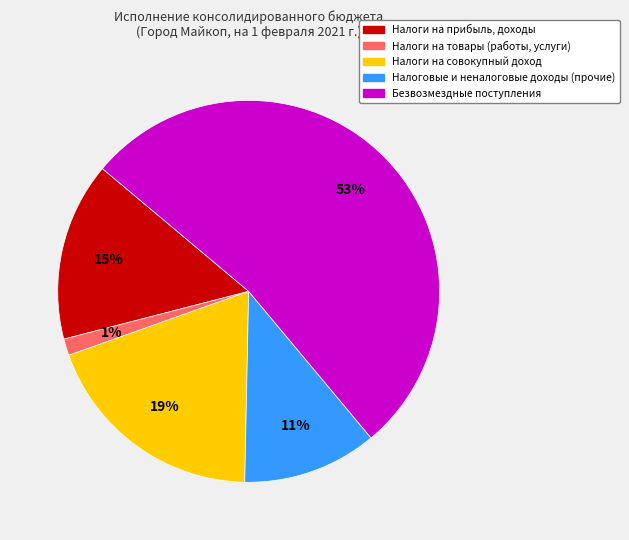

Rank the categories by value from lowest to highest.

Налоги на товары (работы, услуги), Налоговые и неналоговые доходы (прочие), Налоги на прибыль, доходы, Налоги на совокупный доход, Безвозмездные поступления